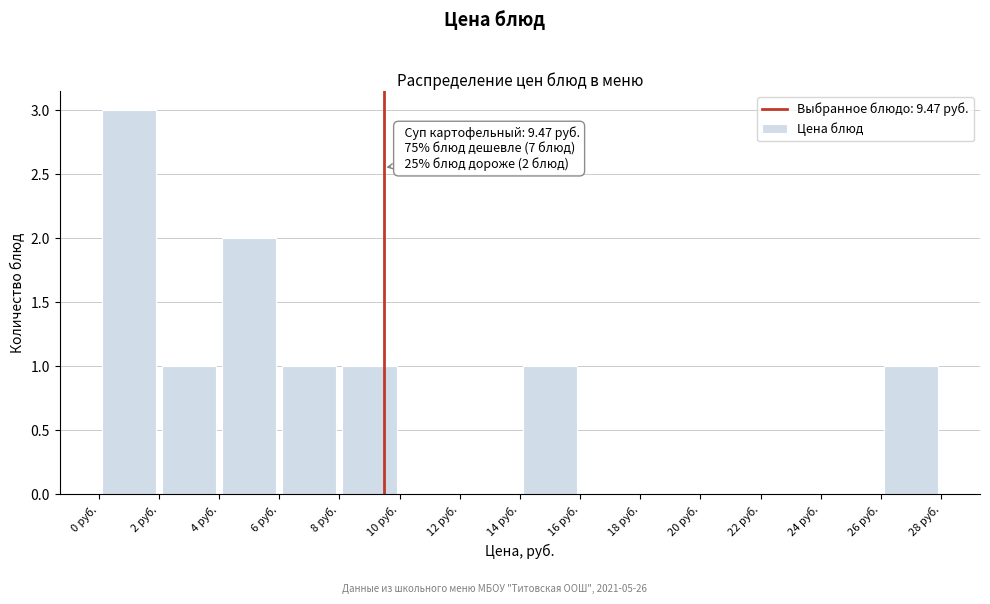

Over which range of the x-axis is the bar tallest?

0 to 2